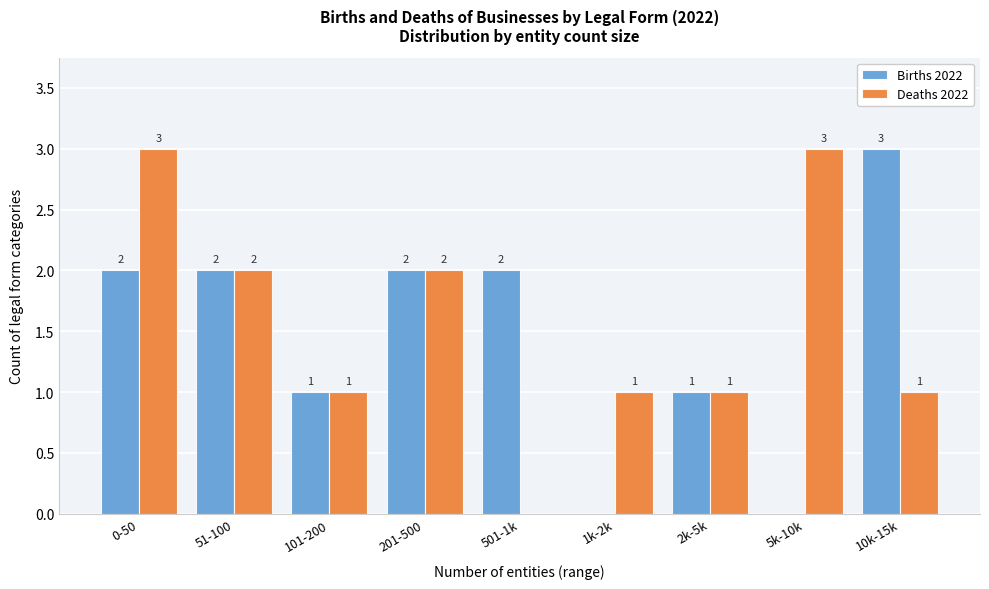

Reading left to right, transcribe all the data shown in this chart.

Births 2022: 0-50=2	51-100=2	101-200=1	201-500=2	501-1k=2	1k-2k=0	2k-5k=1	5k-10k=0	10k-15k=3
Deaths 2022: 0-50=3	51-100=2	101-200=1	201-500=2	501-1k=0	1k-2k=1	2k-5k=1	5k-10k=3	10k-15k=1